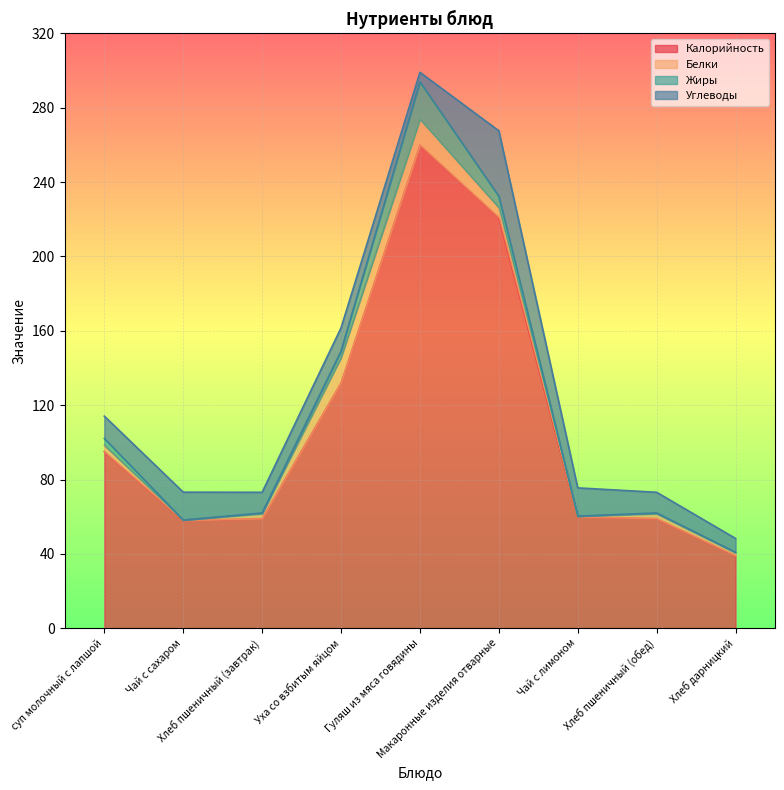

In Углеводы, how many points are lower than both neighbors (excluding endpoints)?

2